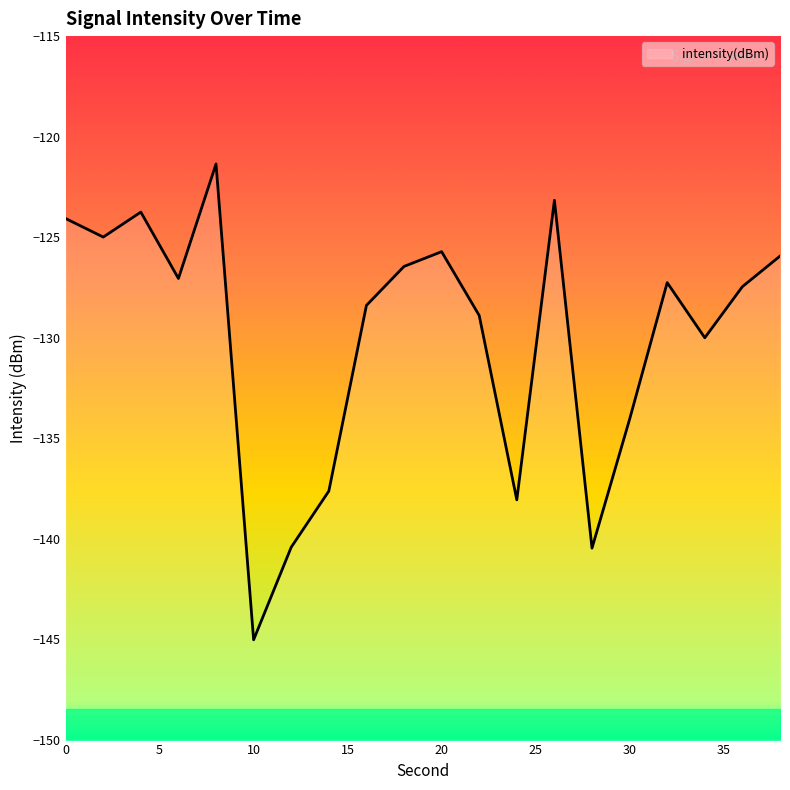

Reading left to right, what are all the values shown in this chart?

0=-124.1	2=-125.0	4=-123.8	6=-127.1	8=-121.4	10=-145.0	12=-140.4	14=-137.6	16=-128.4	18=-126.5	20=-125.7	22=-128.9	24=-138.1	26=-123.2	28=-140.5	30=-134.1	32=-127.3	34=-130.0	36=-127.5	38=-125.9